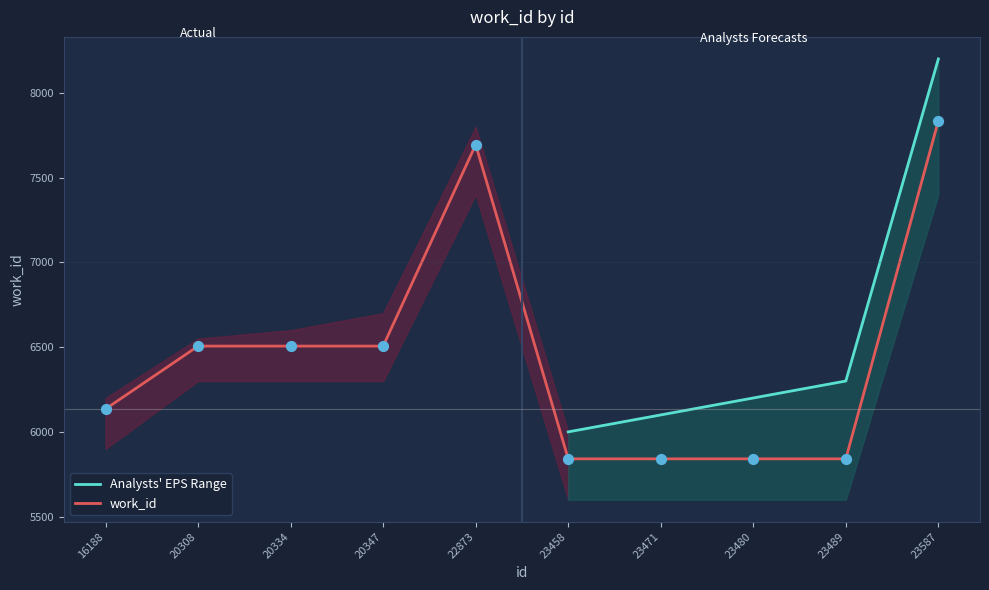

Between 23480 and 23489, which is larger?

23480